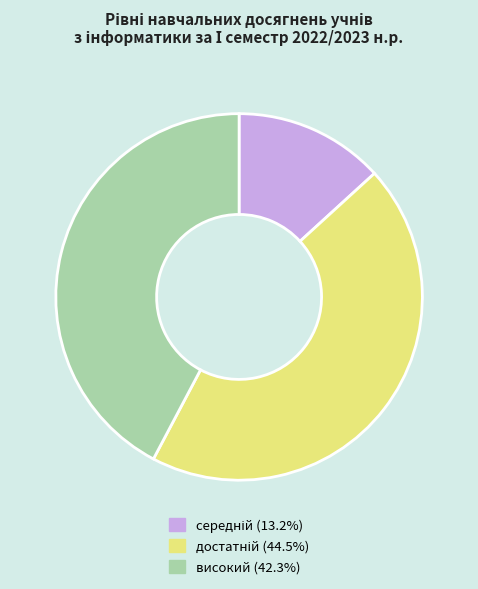

Is there a majority slice in this chart?

No